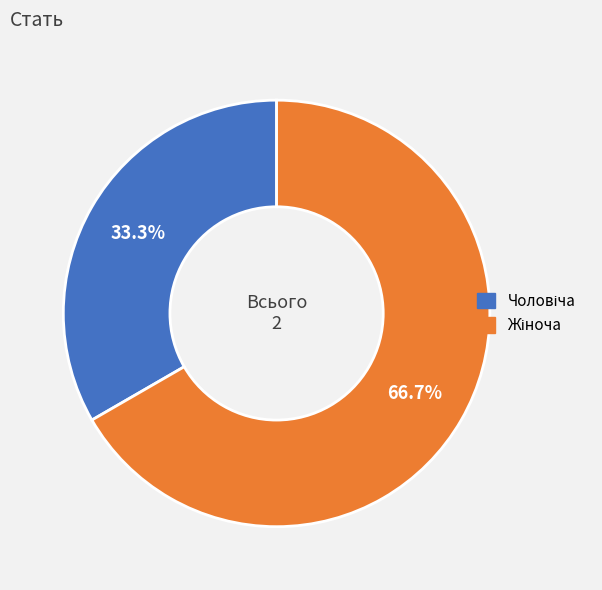

Is there any slice that represents more than half of the pie?

Yes